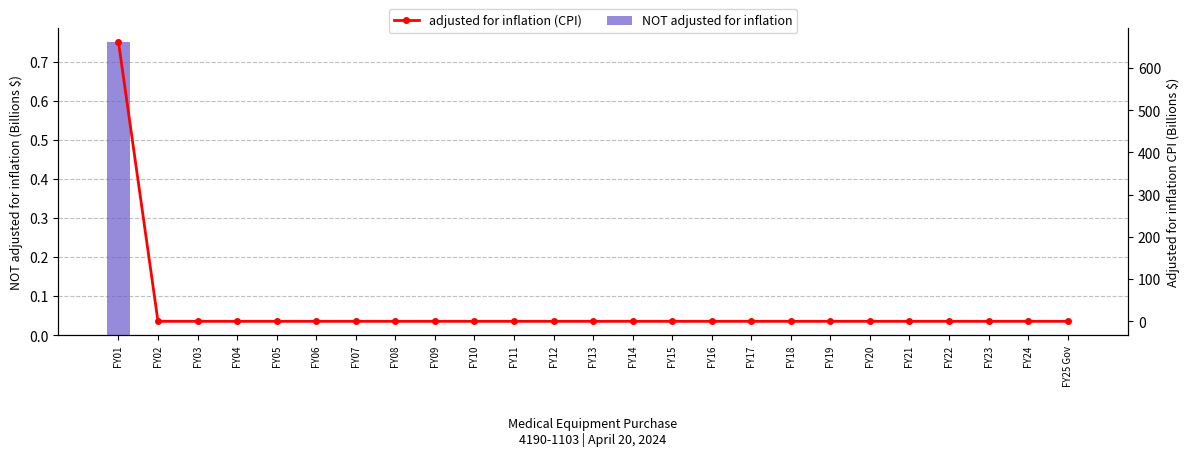

What is the maximum value shown in the chart?

662.7